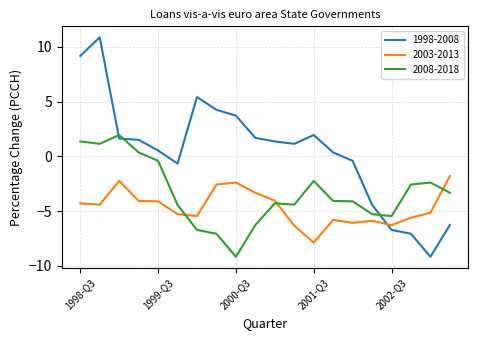

In 2003-2013, how many points are higher than both neighbors (excluding endpoints)?

4